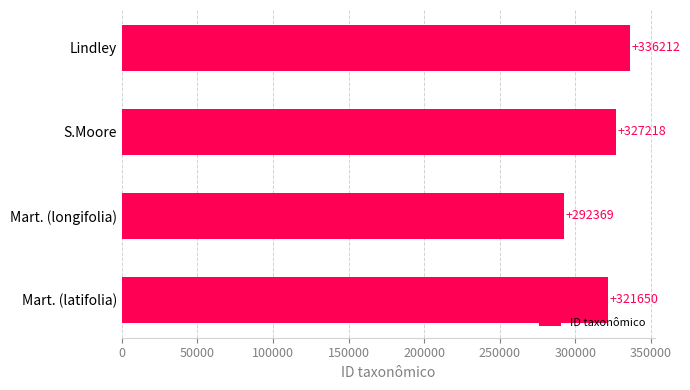

List the labels in order of value, largest first.

Lindley, S.Moore, Mart. (latifolia), Mart. (longifolia)